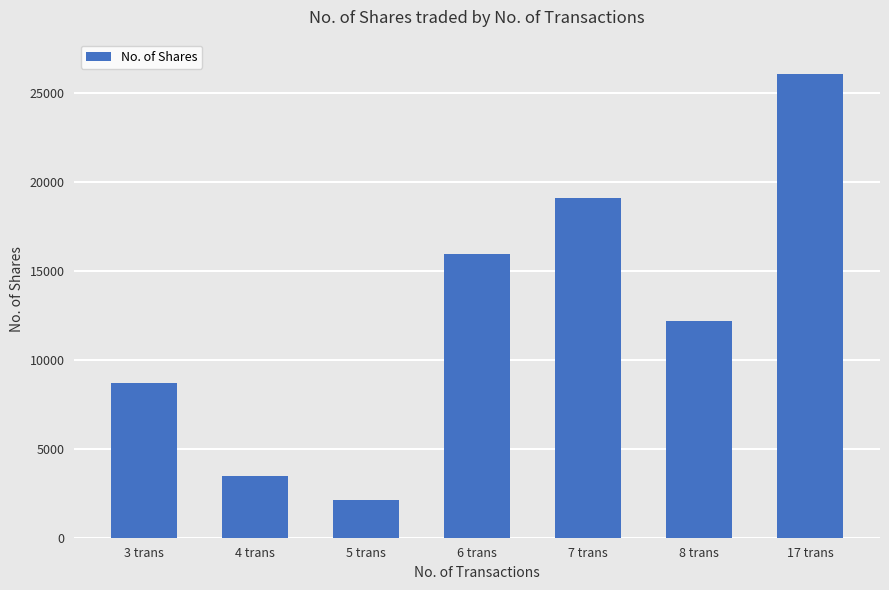

Approximately how many times larger is the value at 6 trans compared to 8 trans?

1.3